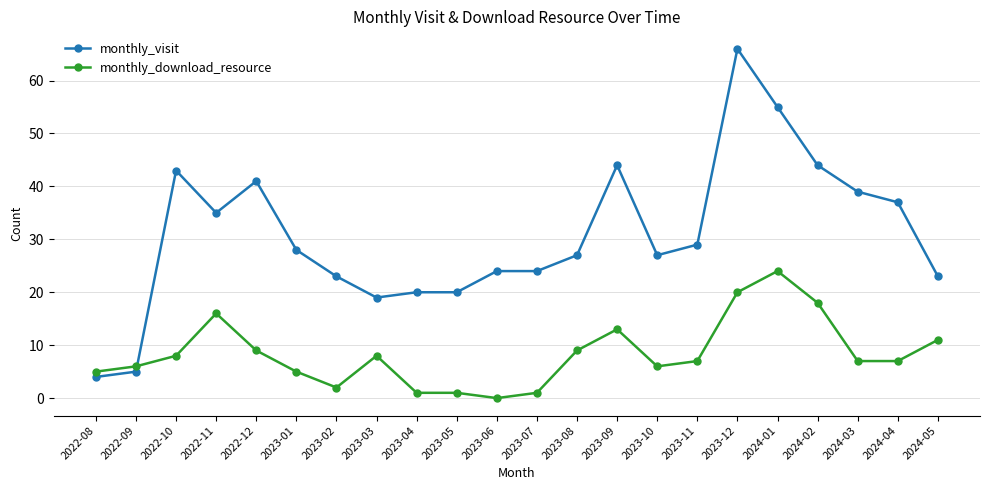

What value does the monthly_visit series have at 2022-11, to the nearest 10?

40